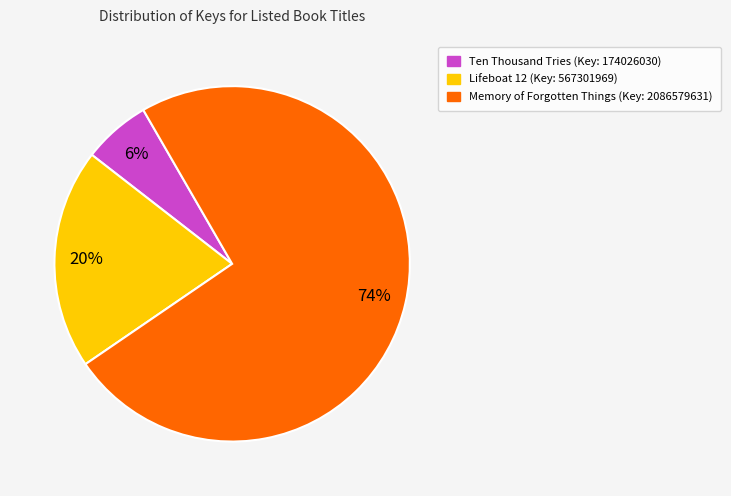

How many slices are in this pie chart?

3